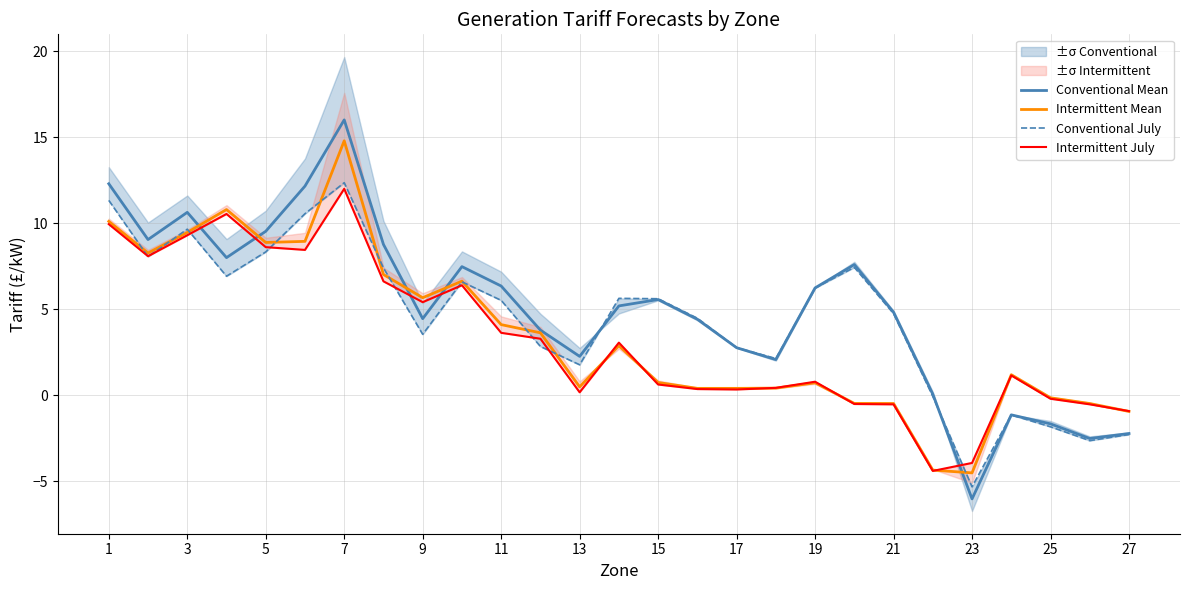

Which series has the largest range (max minus min)?

Conventional Mean